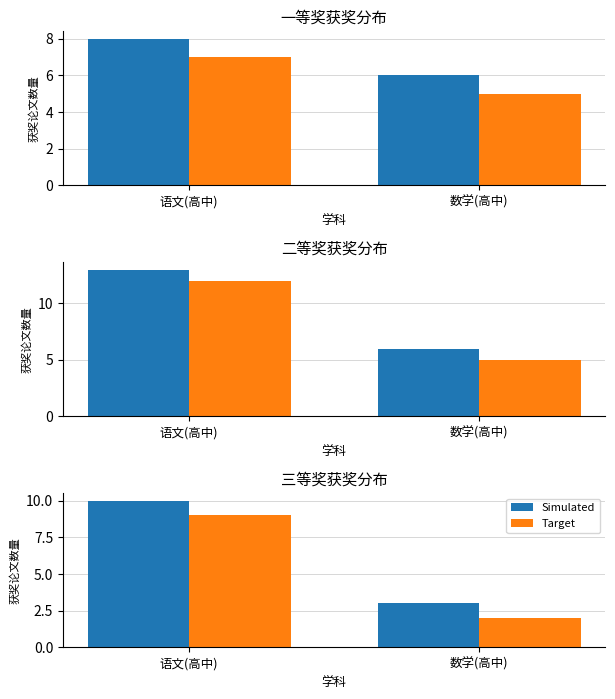

What is the average value of the Simulated series?

6